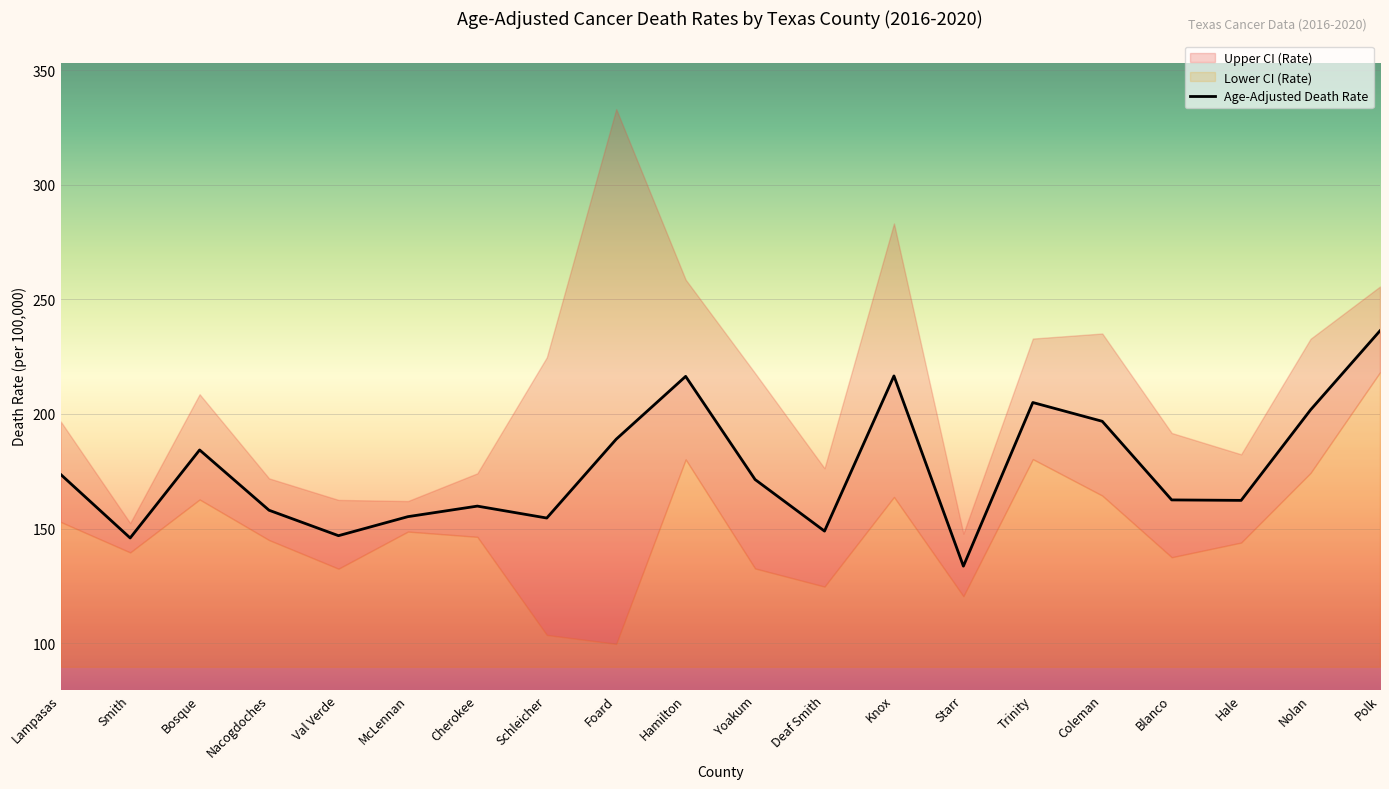

Where does the data first go above 171?

Lampasas